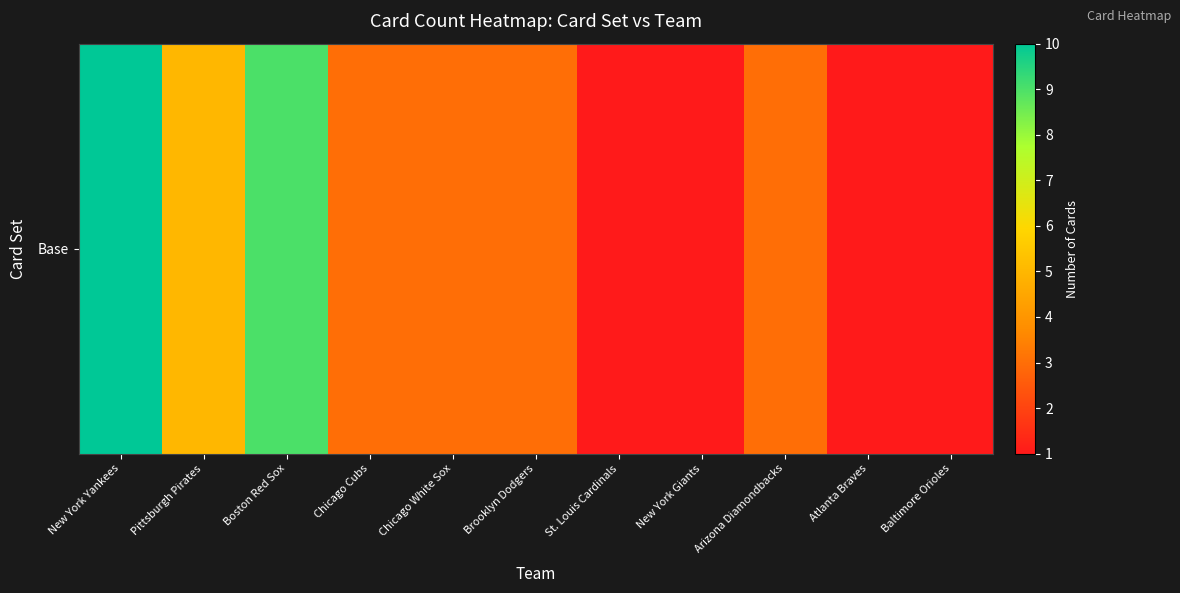

Where does the data first go above 3?

New York Yankees